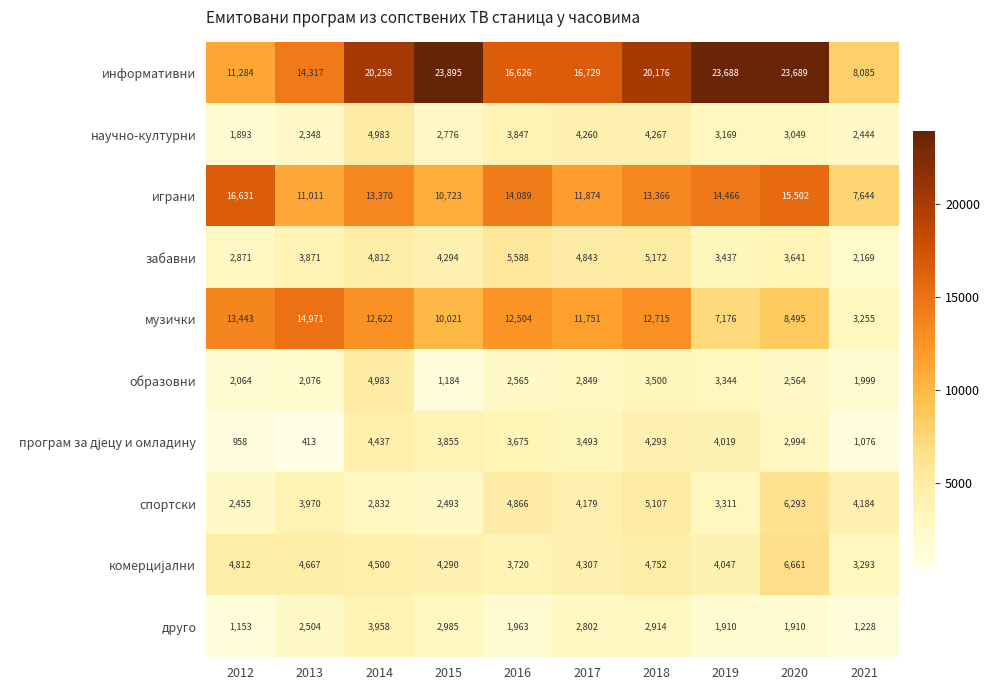

At which label is забавни closest to 3878?

2013